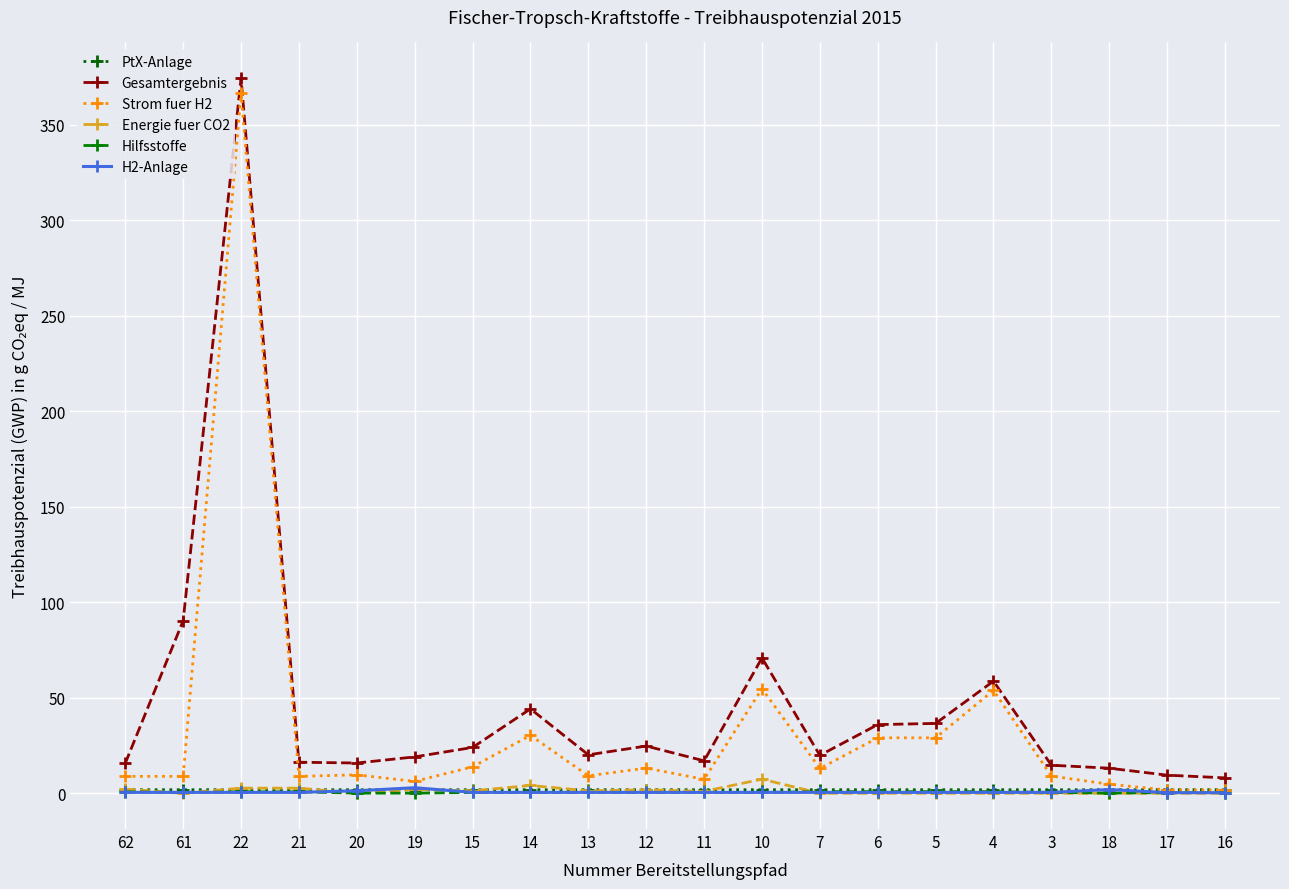

Is the value of Gesamtergebnis at 14 greater than the value of H2-Anlage at 19?

Yes